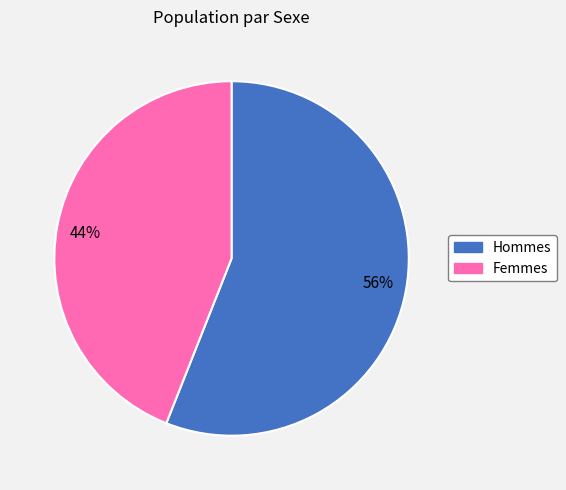

True or false: 56% accounts for 56% of the total.

True